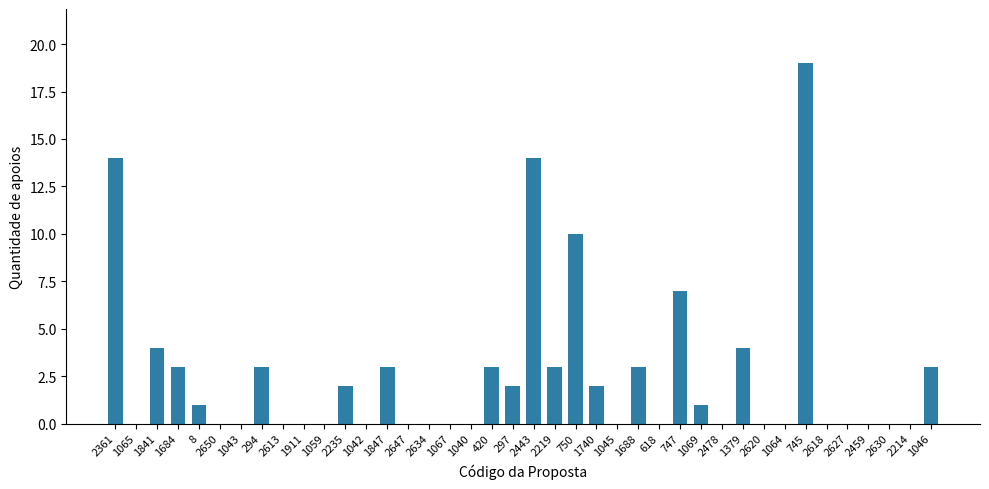

Which has a higher value, 1379 or 1059?

1379